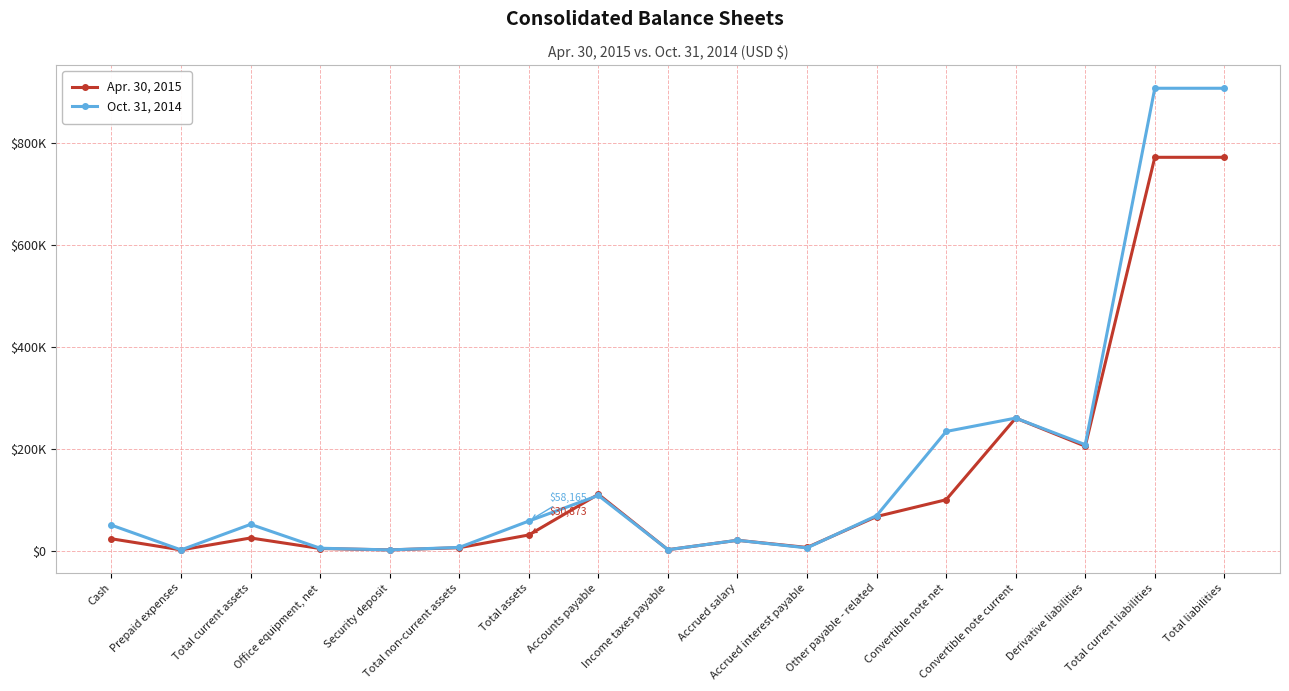

Reading right to left, list all the values displayed in this chart.

Apr. 30, 2015: Total liabilities=771238	Total current liabilities=771238	Derivative liabilities=204963	Convertible note current=260000	Convertible note net=99974	Other payable - related=66975	Accrued interest payable=6386	Accrued salary=20433	Income taxes payable=1951	Accounts payable=110556	Total assets=30873	Total non-current assets=5890	Security deposit=1584	Office equipment, net=4306	Total current assets=24983	Prepaid expenses=1584	Cash=23399
Oct. 31, 2014: Total liabilities=906597	Total current liabilities=906597	Derivative liabilities=207891	Convertible note current=260000	Convertible note net=233747	Other payable - related=68700	Accrued interest payable=5555	Accrued salary=20433	Income taxes payable=1951	Accounts payable=108320	Total assets=58165	Total non-current assets=6492	Security deposit=1584	Office equipment, net=4908	Total current assets=51673	Prepaid expenses=1584	Cash=50089